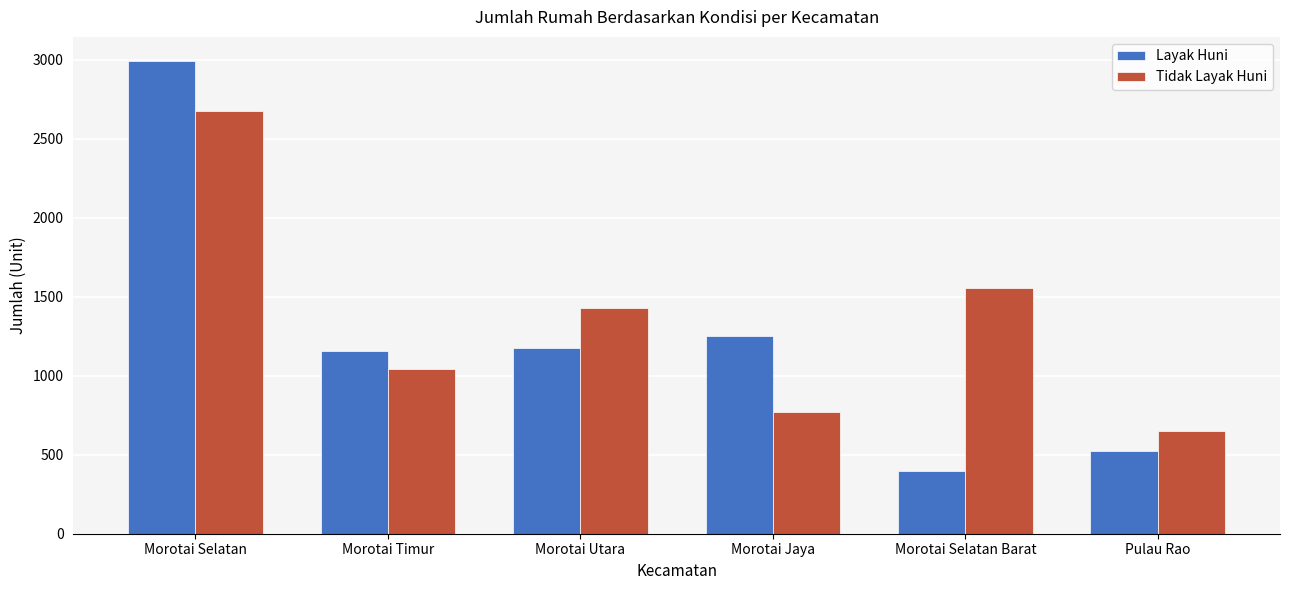

How many distinct data groups are displayed?

2